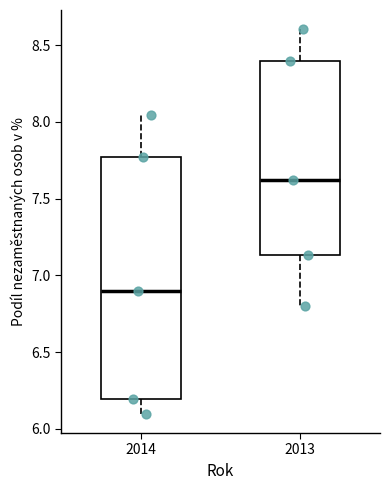

Reading left to right, transcribe this box plot: for each box, give where its median line is, the range the box spans, and where its two whiskers end, as read against the y-axis. The values are not printed on the chart, so give them approximately, as read against the axis.

2014: median 6.90, box 6.20 to 7.75, whiskers 6.10 to 8.05
2013: median 7.60, box 7.15 to 8.40, whiskers 6.80 to 8.60